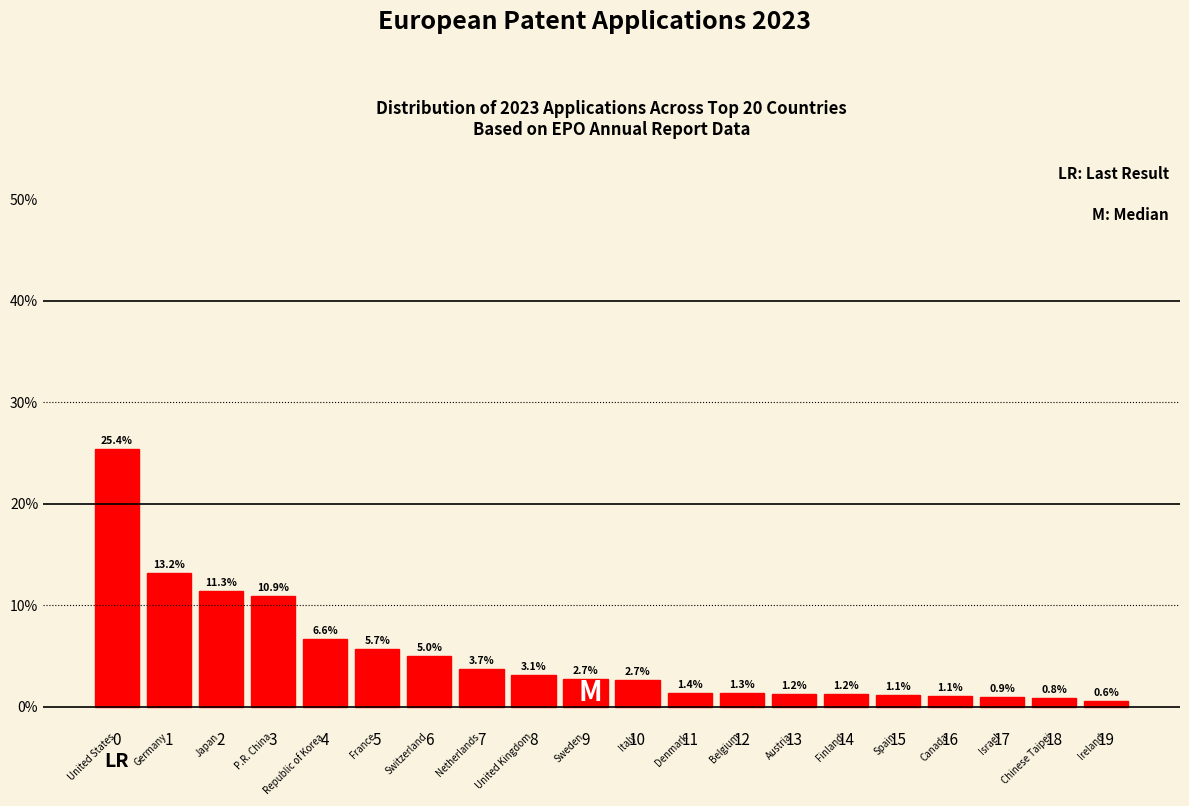

Reading right to left, transcribe all the data shown in this chart.

19=0.6	18=0.8	17=0.9	16=1.1	15=1.1	14=1.2	13=1.2	12=1.3	11=1.4	10=2.7	9=2.7	8=3.1	7=3.7	6=5.0	5=5.7	4=6.6	3=10.9	2=11.3	1=13.2	0=25.4